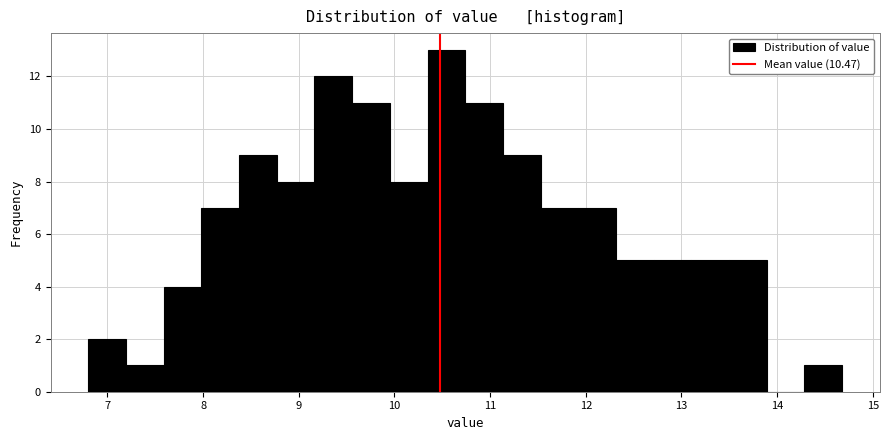

Around what value on the x-axis is the tallest bar? Give the approximate position of its centre, as read against the axis.

10.5